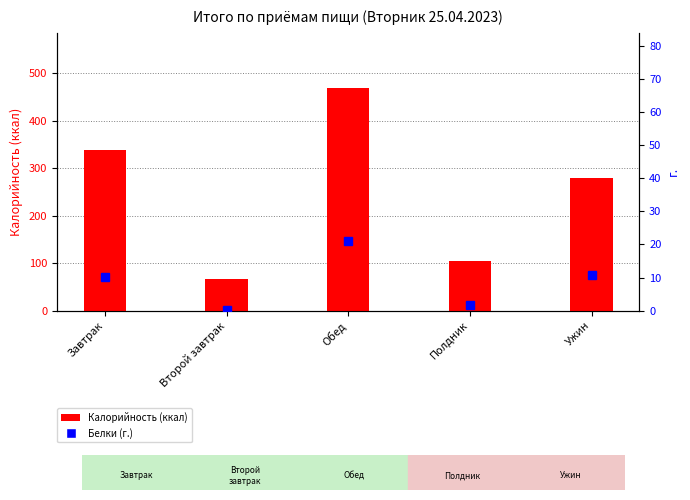

True or false: Калорийность has a value of 464.6 at Завтрак.

False